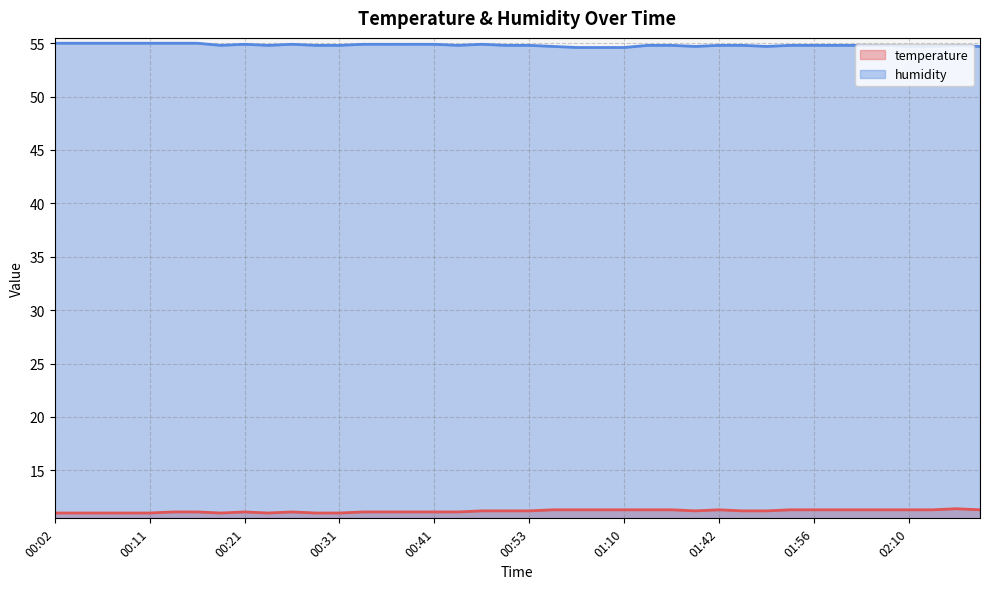

Does the chart display data point markers on the line(s)?

No